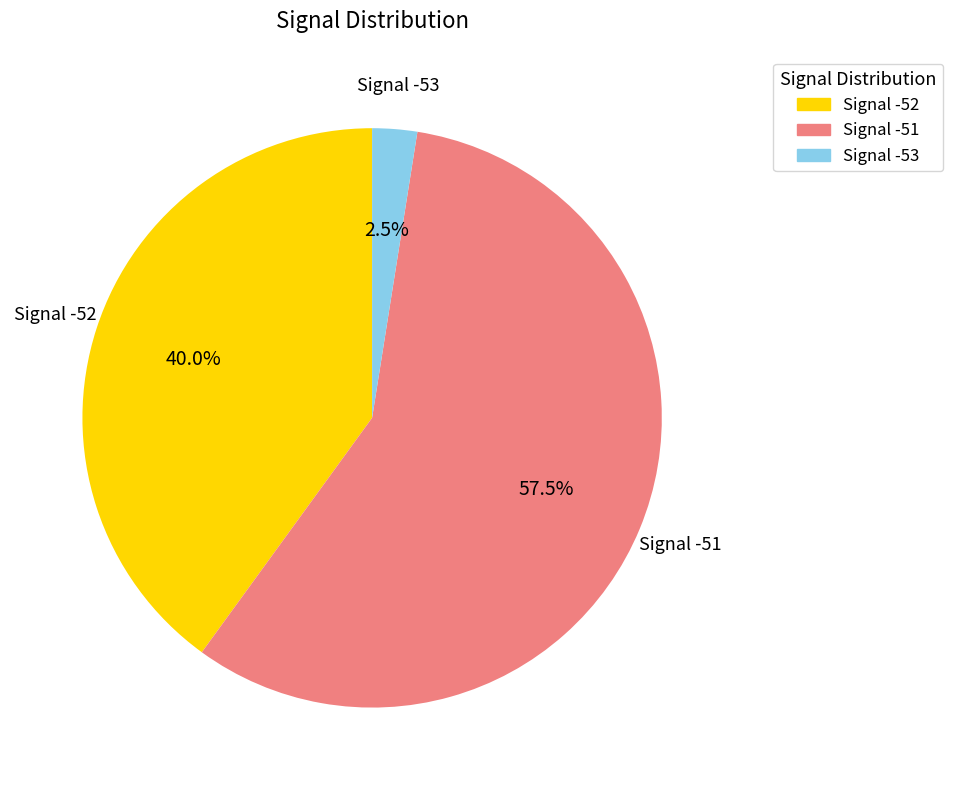

Count the number of slices in the pie.

3